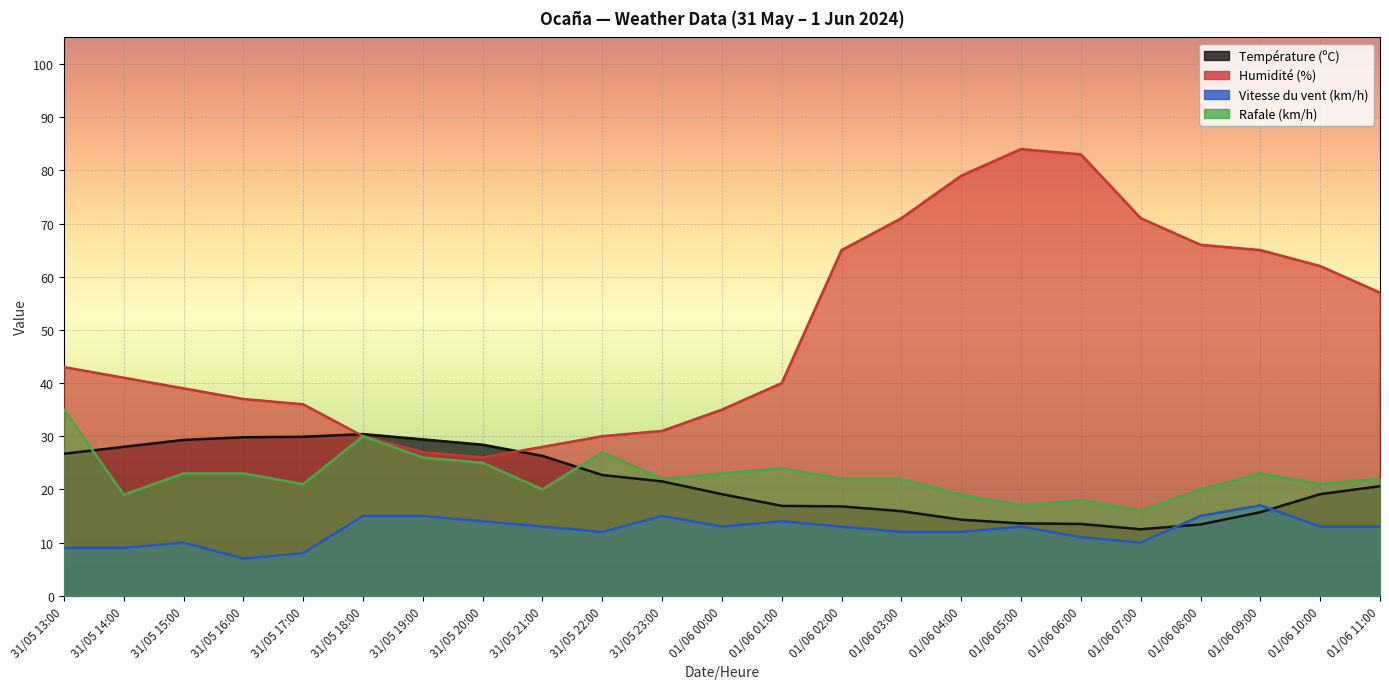

How many Vitesse du vent (km/h) values are between 10 and 14?

14